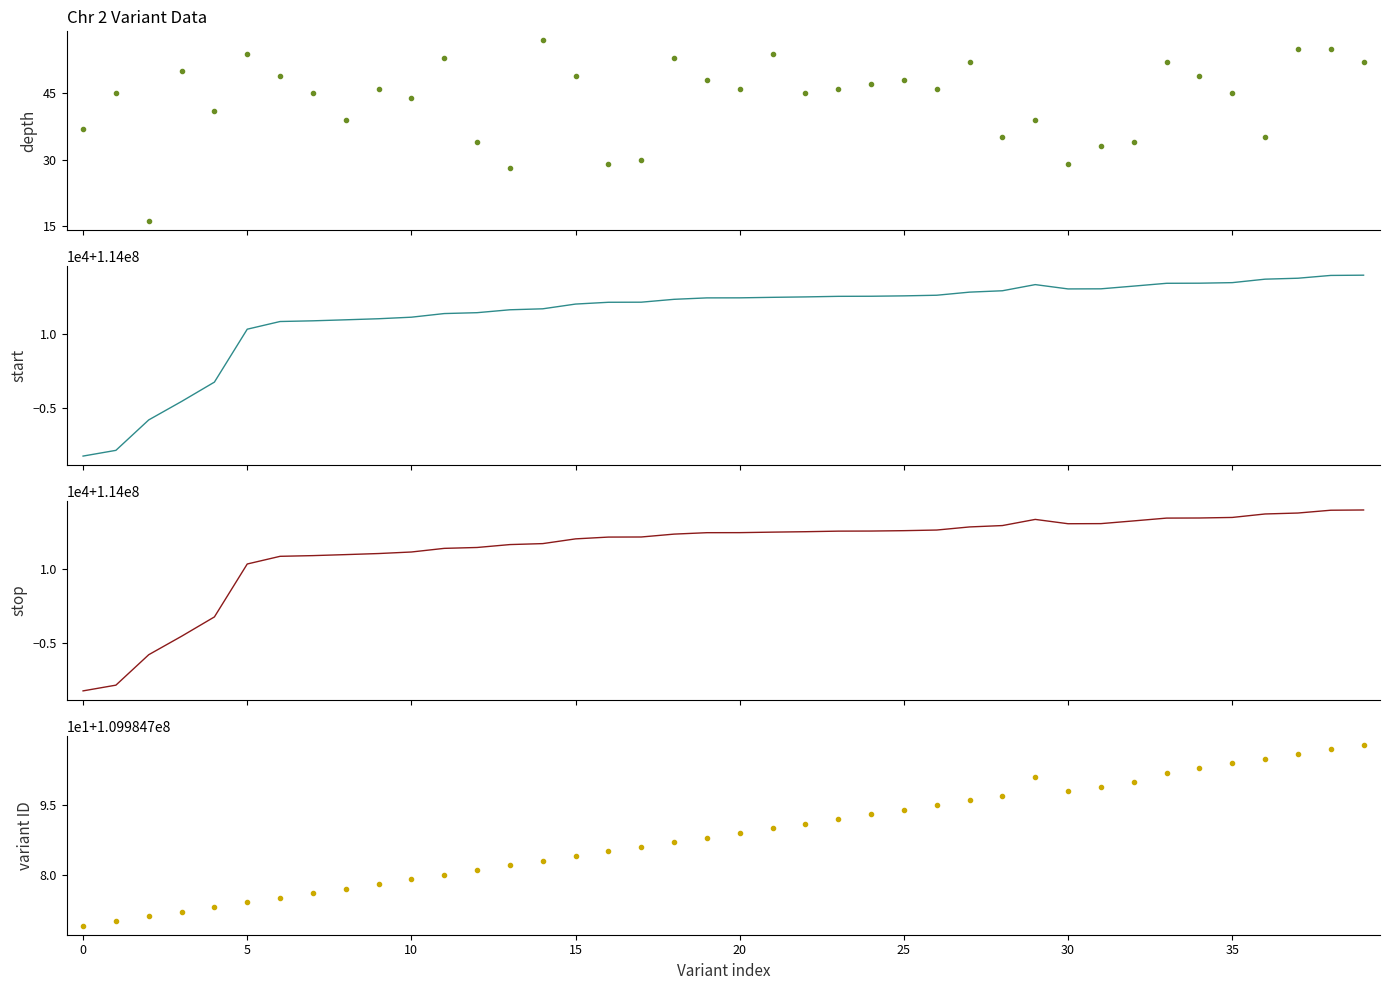

Where is variant ID nearest to the value 109984788?

19